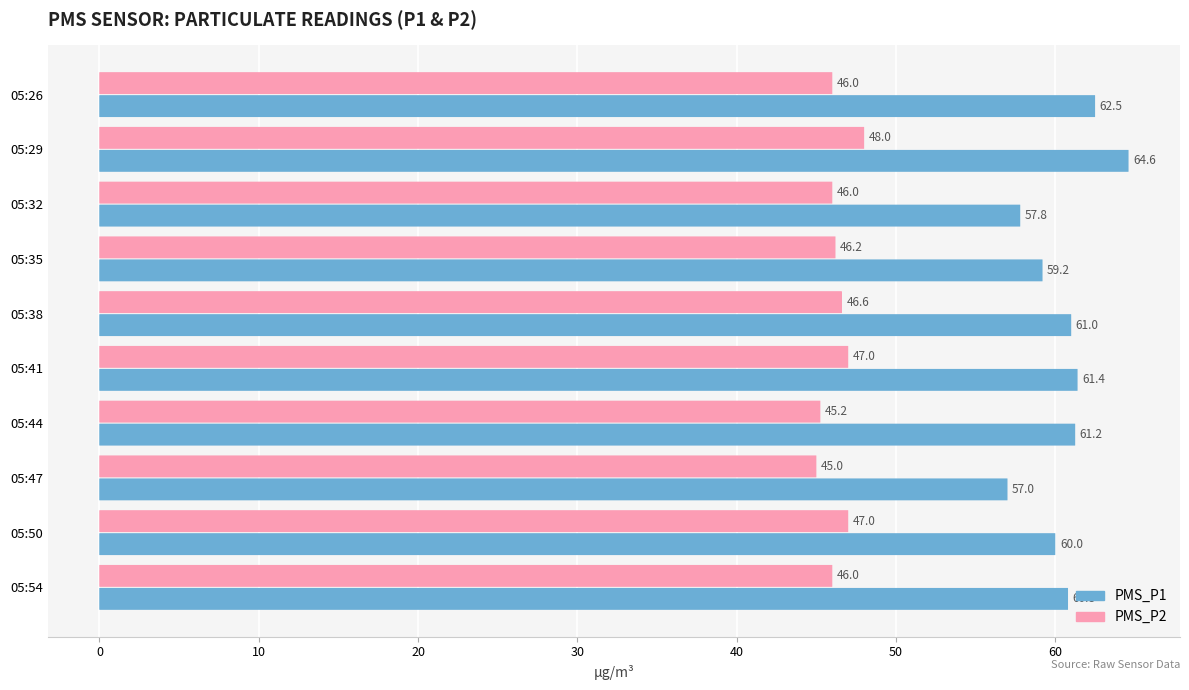

Where is PMS_P1 nearest to the value 60?

05:50